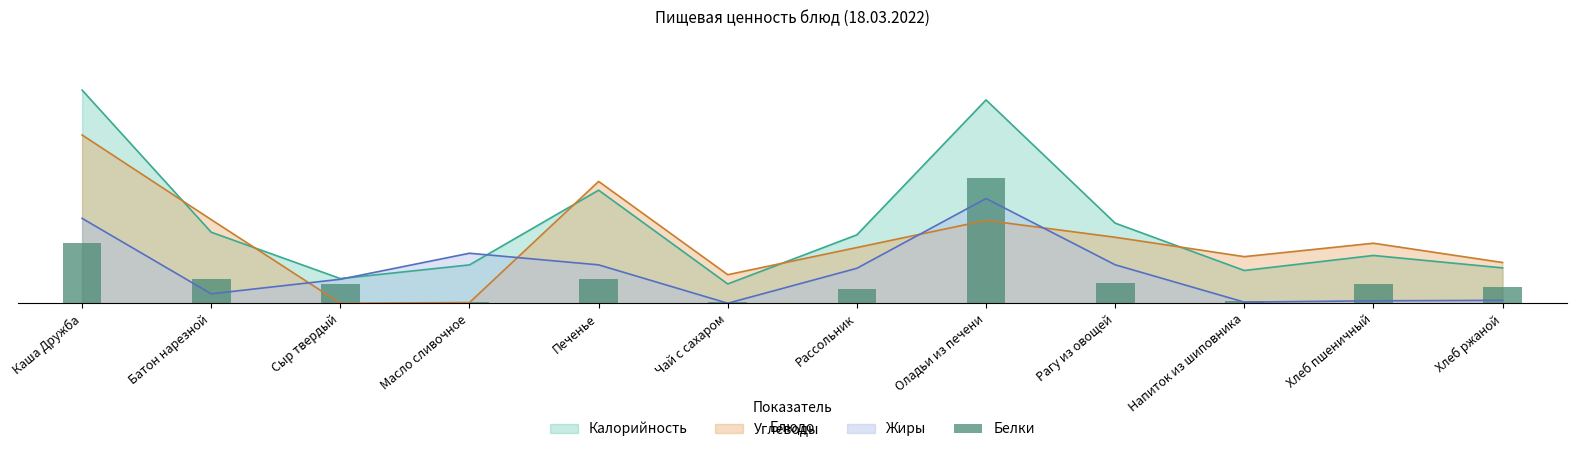

What is the average value?

0.7